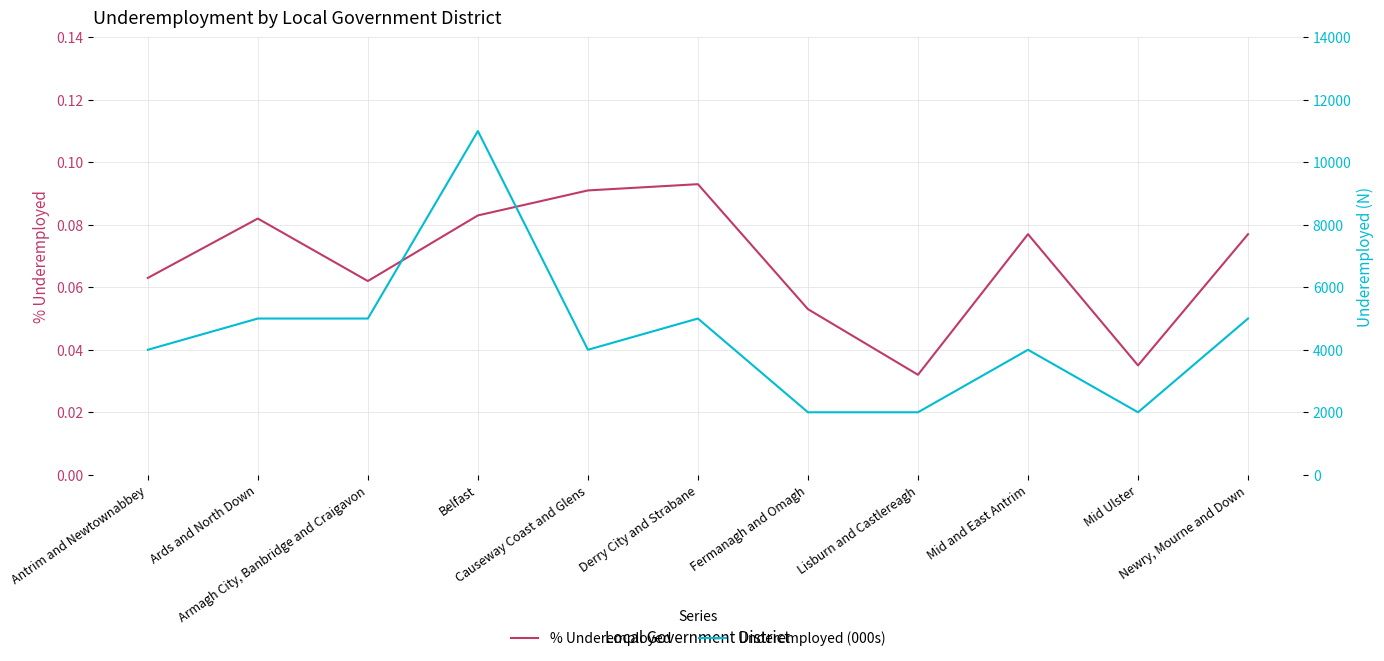

List the labels in order of Underemployed (000s) value, largest first.

Belfast, Ards and North Down, Armagh City, Banbridge and Craigavon, Derry City and Strabane, Newry, Mourne and Down, Antrim and Newtownabbey, Causeway Coast and Glens, Mid and East Antrim, Fermanagh and Omagh, Lisburn and Castlereagh, Mid Ulster